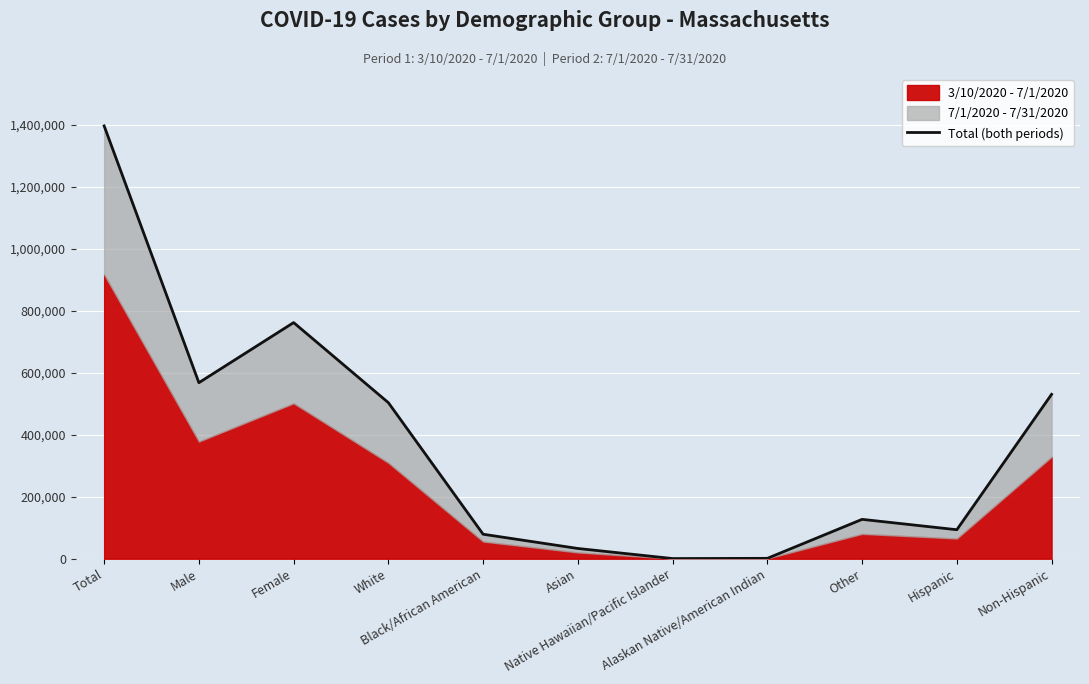

List the labels in order of value, largest first.

Total, Female, Male, Non-Hispanic, White, Other, Hispanic, Black/African American, Asian, Alaskan Native/American Indian, Native Hawaiian/Pacific Islander